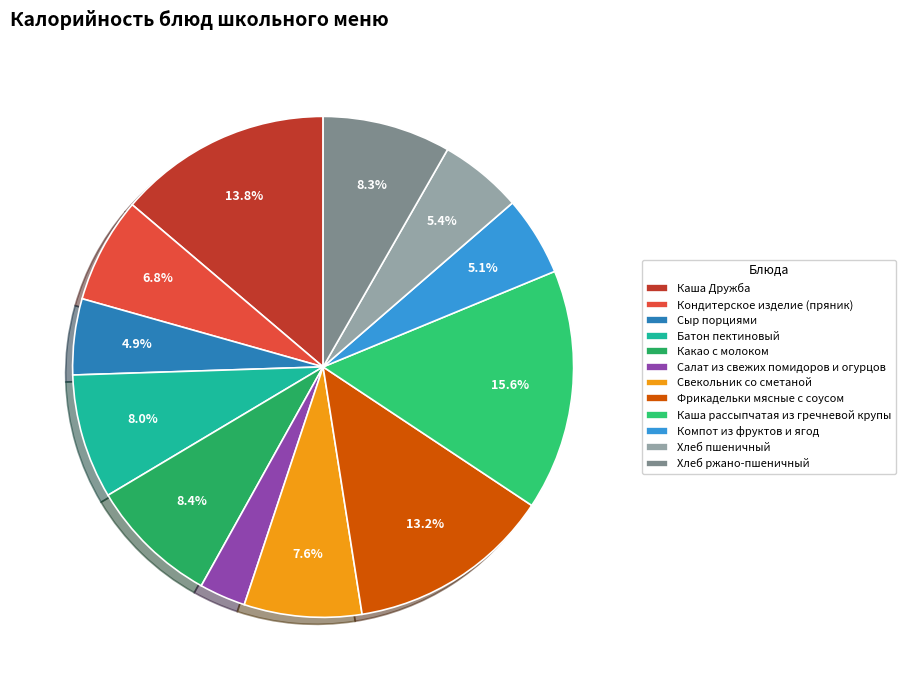

Is it true that Компот из фруктов и ягод is 5% of the pie?

True